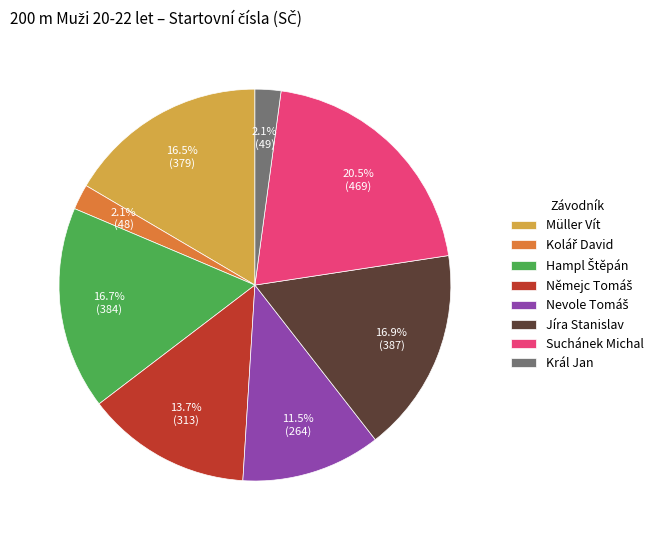

True or false: Jíra Stanislav accounts for 17% of the total.

True